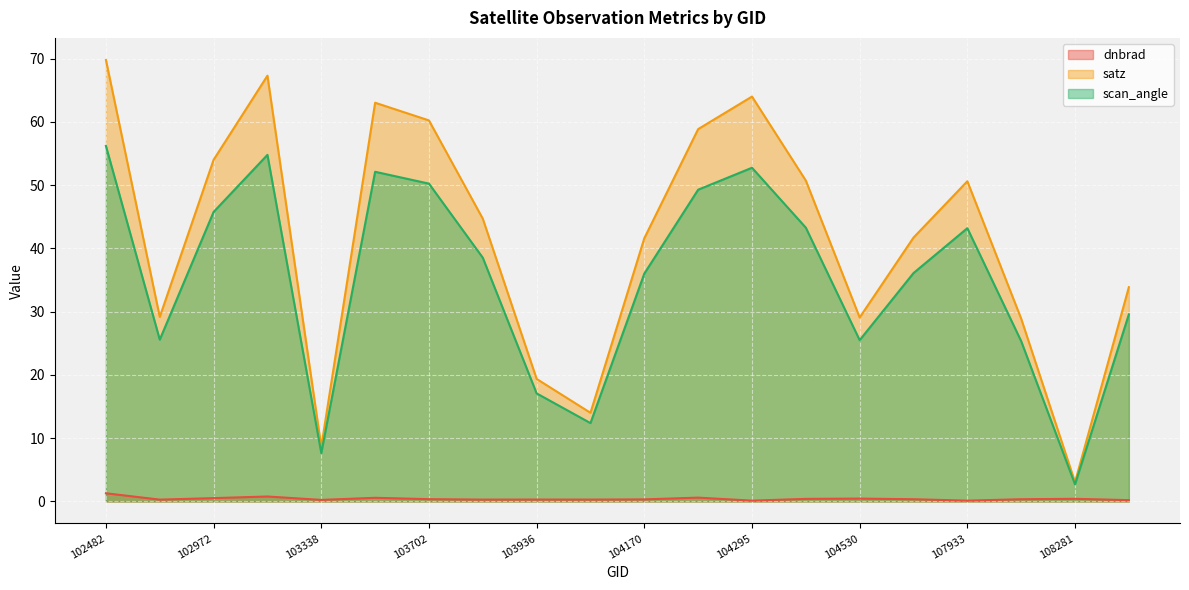

How many lines are shown in the chart?

3